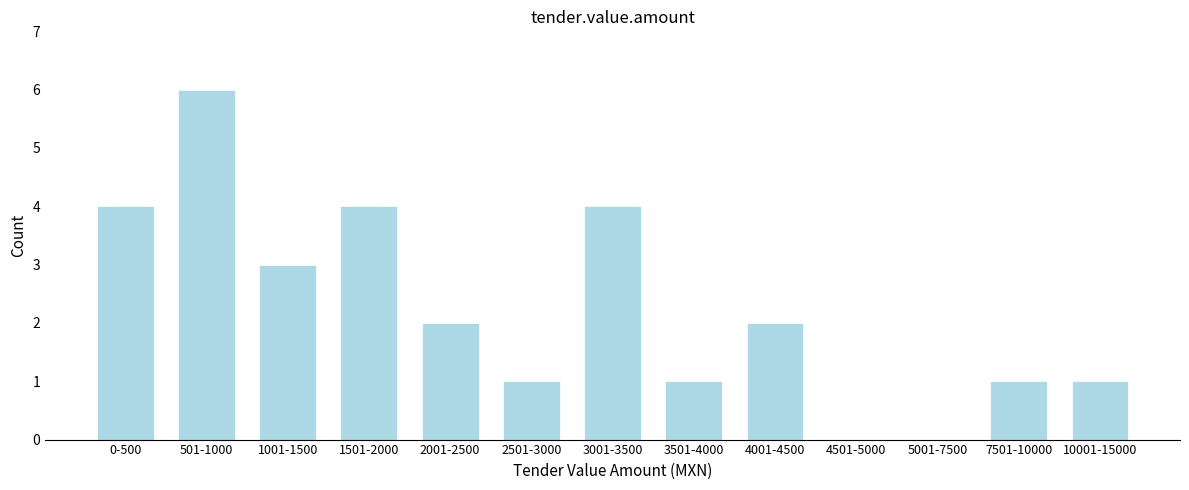

Reading right to left, transcribe all the data shown in this chart.

10001-15000=1	7501-10000=1	5001-7500=0	4501-5000=0	4001-4500=2	3501-4000=1	3001-3500=4	2501-3000=1	2001-2500=2	1501-2000=4	1001-1500=3	501-1000=6	0-500=4